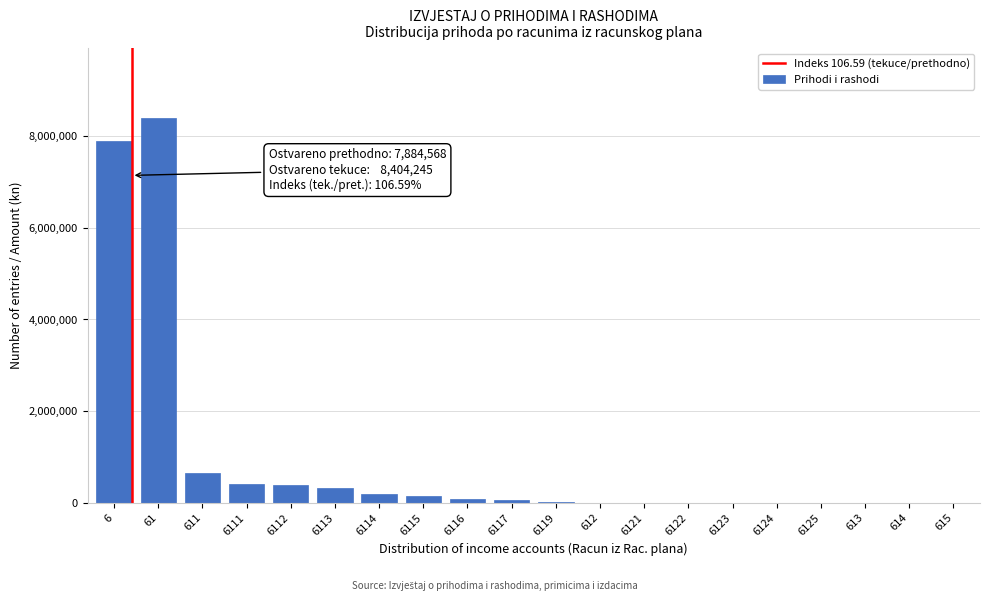

What is the maximum value shown in the chart?

8404245